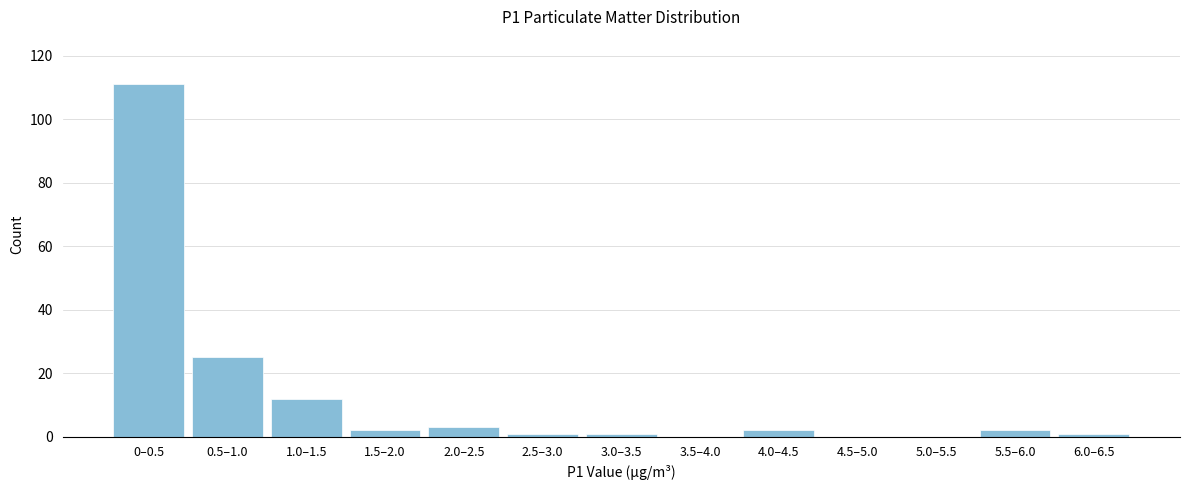

Reading left to right, transcribe all the data shown in this chart.

0–0.5=111	0.5–1.0=25	1.0–1.5=12	1.5–2.0=2	2.0–2.5=3	2.5–3.0=1	3.0–3.5=1	3.5–4.0=0	4.0–4.5=2	4.5–5.0=0	5.0–5.5=0	5.5–6.0=2	6.0–6.5=1